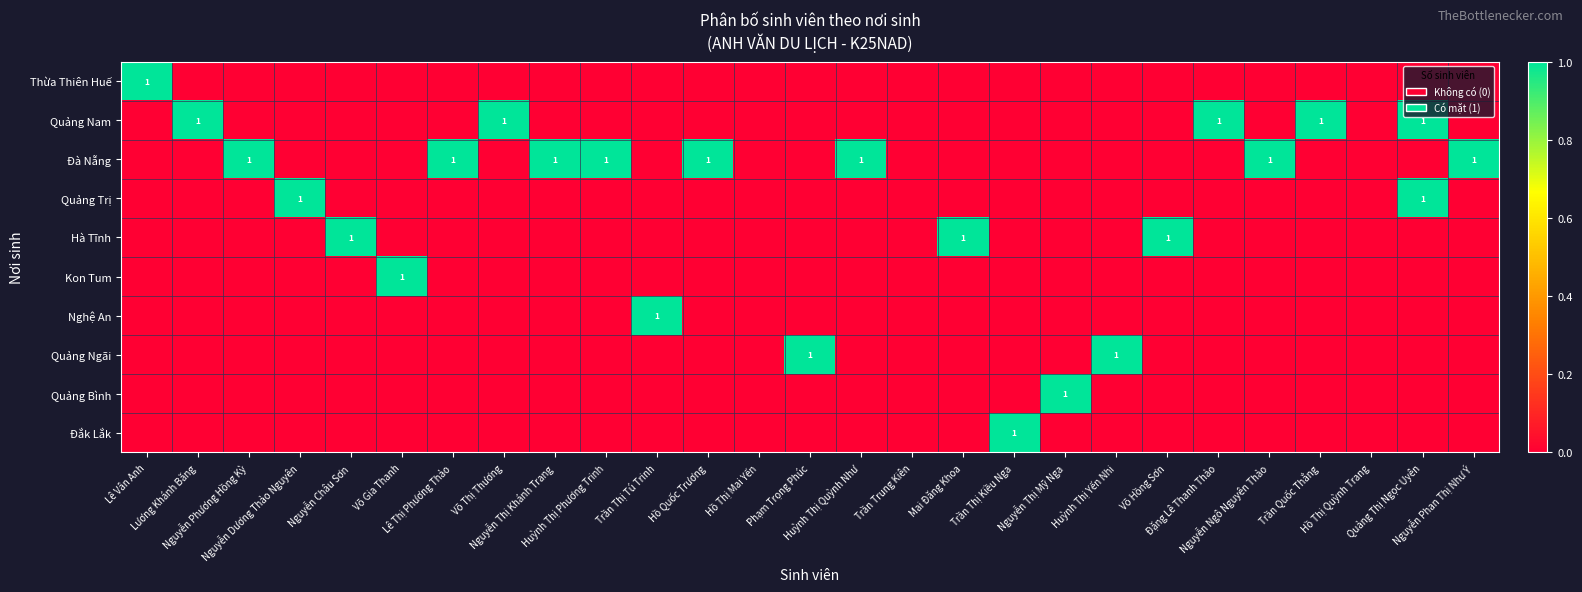

The value of Thừa Thiên Huế at Nguyễn Phan Thị Như Ý is 0. True or false?

True